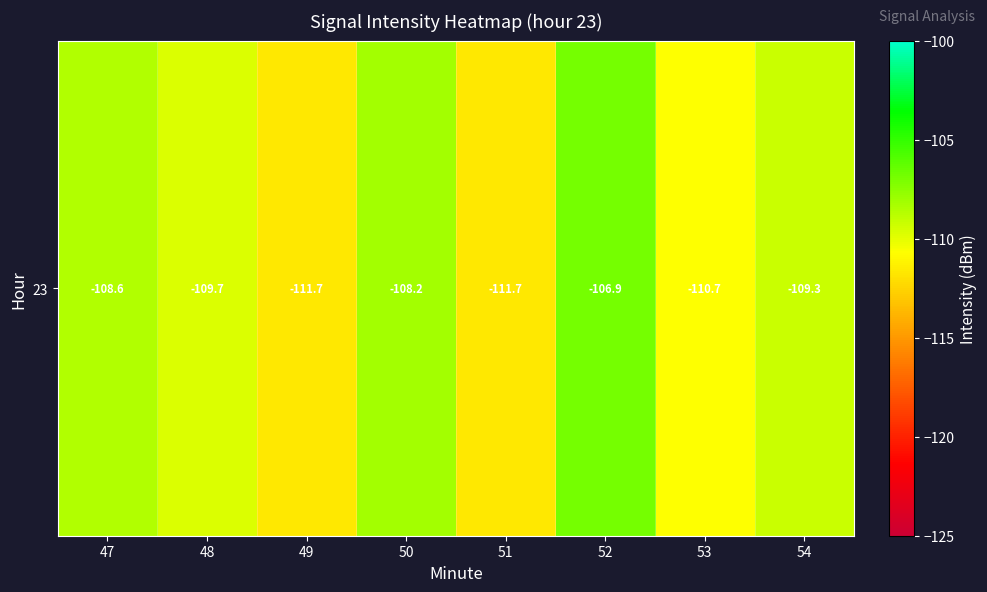

Rank the categories by value from highest to lowest.

52, 50, 47, 54, 48, 53, 49, 51